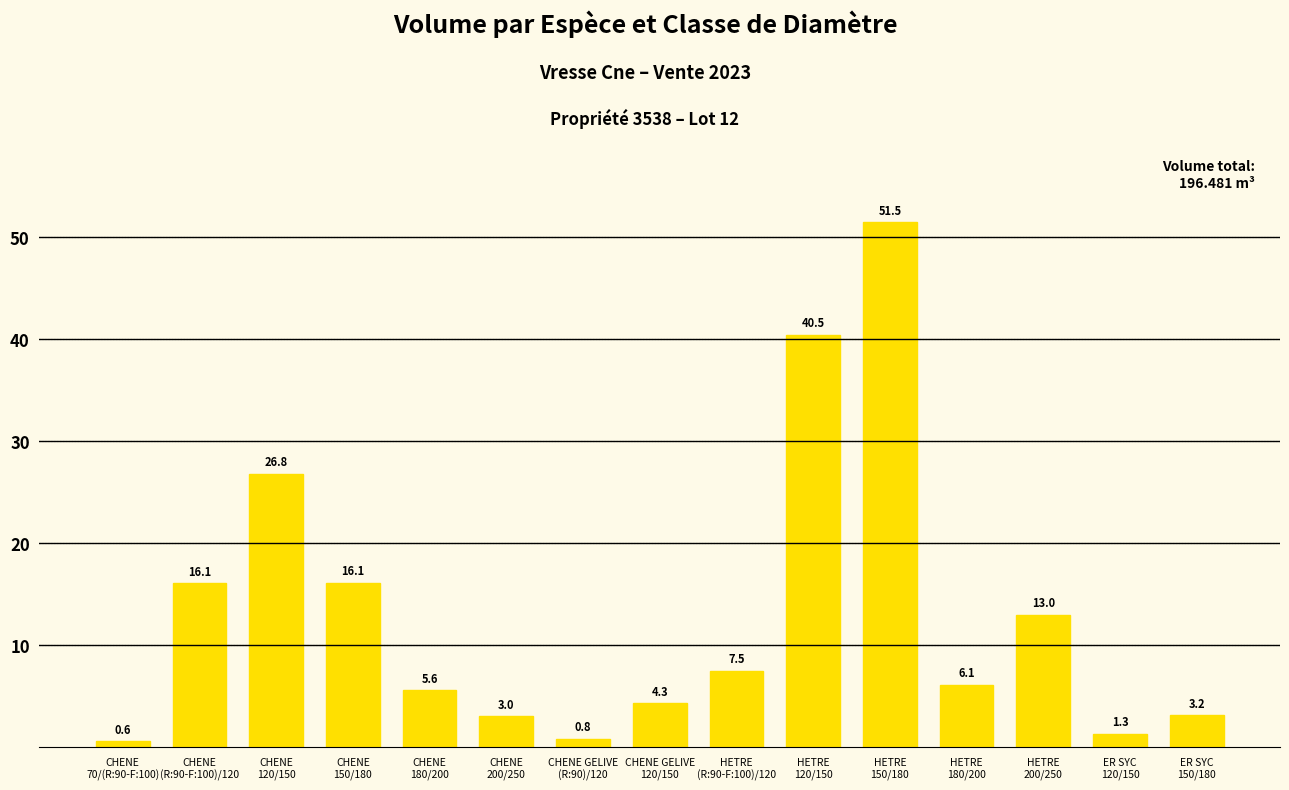

How many bars are there in total?

15